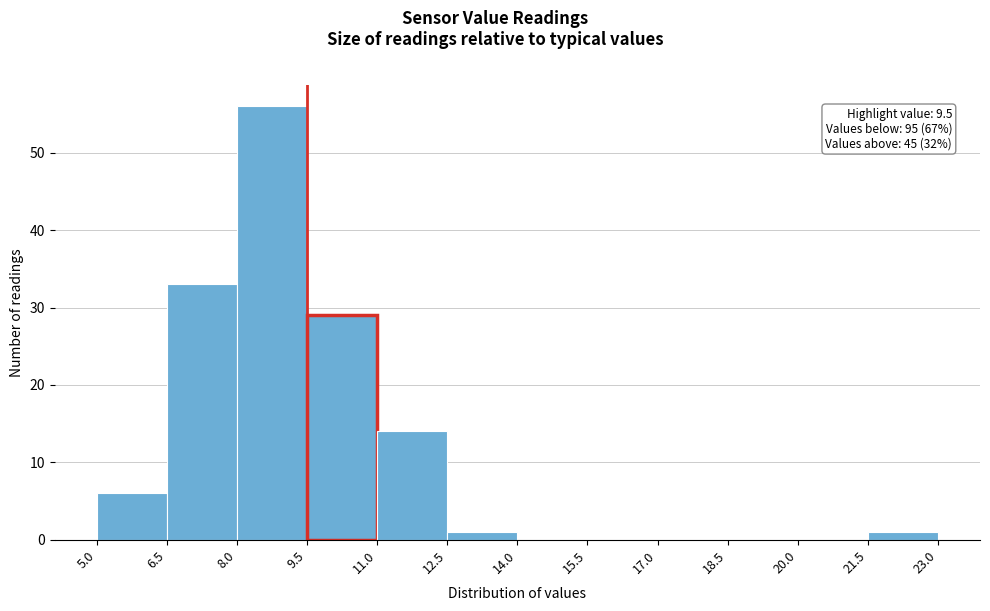

Over which range of the x-axis is the bar tallest?

8.0 to 9.5